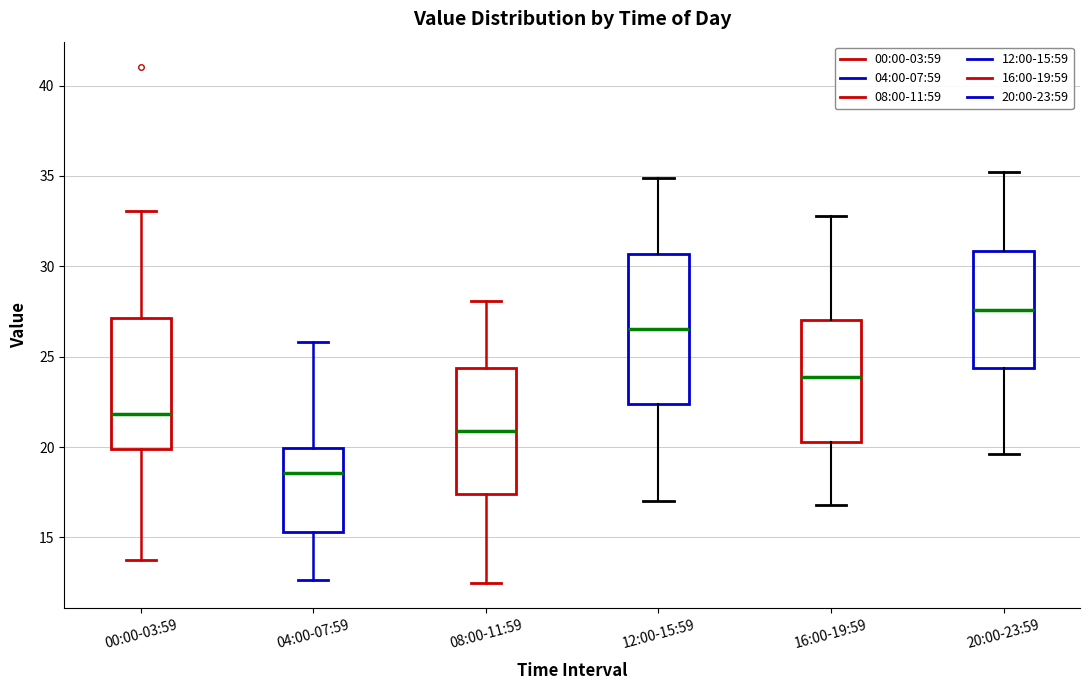

Reading left to right, read every box against the y-axis: the position of its median line, the range the box covers, and the ends of its whiskers. The values are not printed on the chart, so give them approximately, as read against the axis.

00:00-03:59: median 22.0, box 20.0 to 27.0, whiskers 13.5 to 33.0
04:00-07:59: median 18.5, box 15.5 to 20.0, whiskers 12.5 to 26.0
08:00-11:59: median 21.0, box 17.5 to 24.5, whiskers 12.5 to 28.0
12:00-15:59: median 26.5, box 22.5 to 30.5, whiskers 17.0 to 35.0
16:00-19:59: median 24.0, box 20.5 to 27.0, whiskers 17.0 to 33.0
20:00-23:59: median 27.5, box 24.5 to 31.0, whiskers 19.5 to 35.0